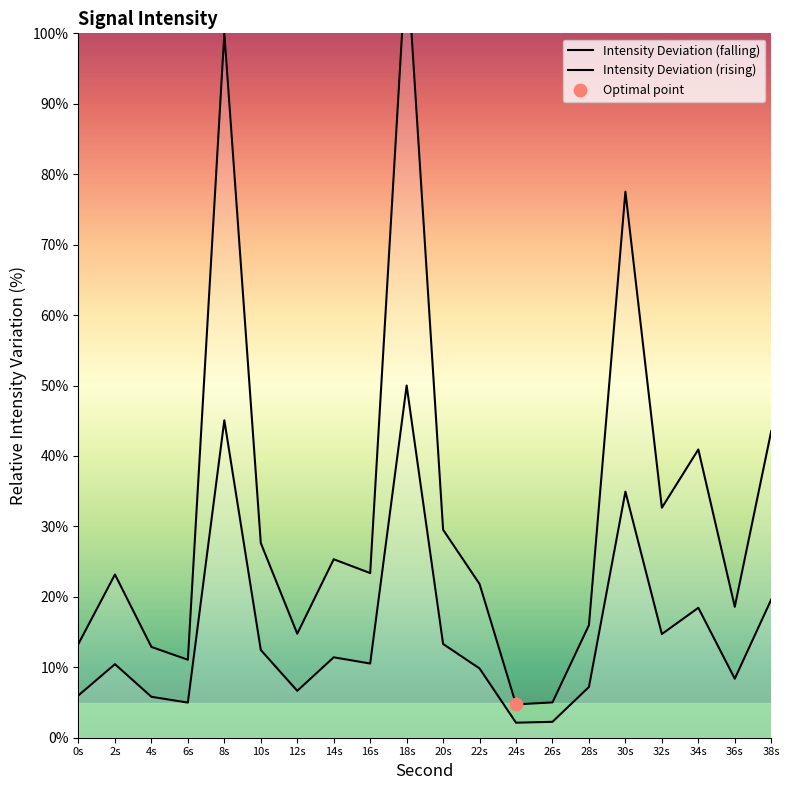

At how many categories does at least one series exceed 17?

13